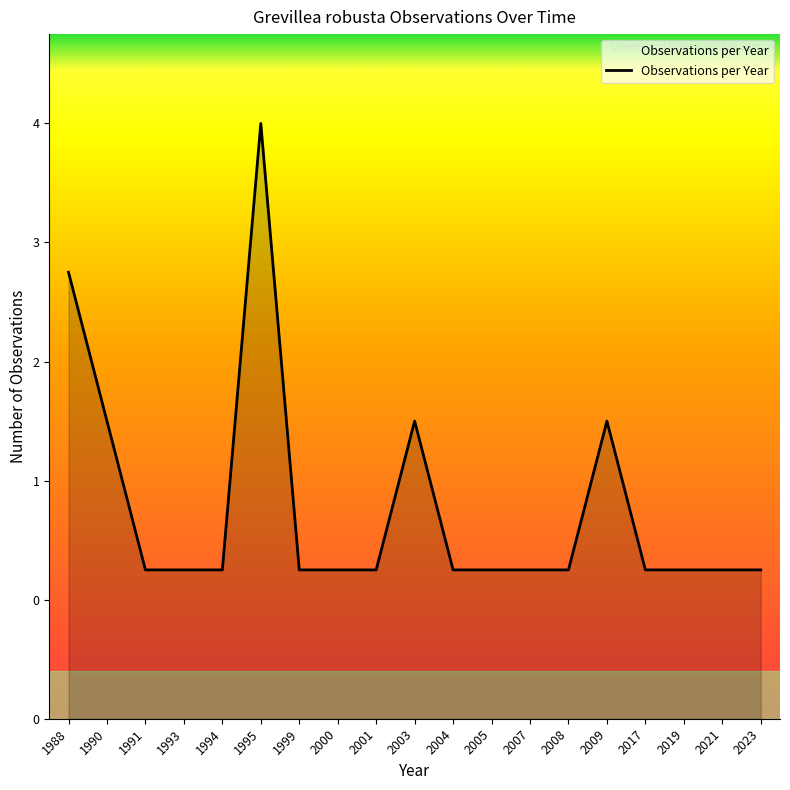

List the labels in order of value, largest first.

1995, 1988, 1990, 2003, 2009, 1991, 1993, 1994, 1999, 2000, 2001, 2004, 2005, 2007, 2008, 2017, 2019, 2021, 2023